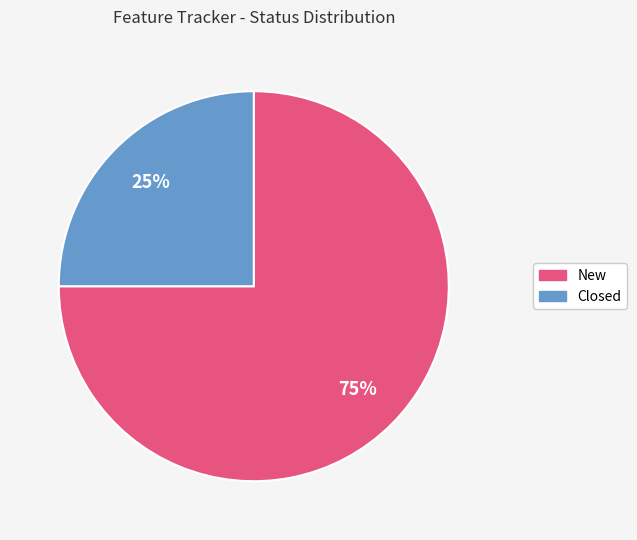

Is there a majority slice in this chart?

Yes